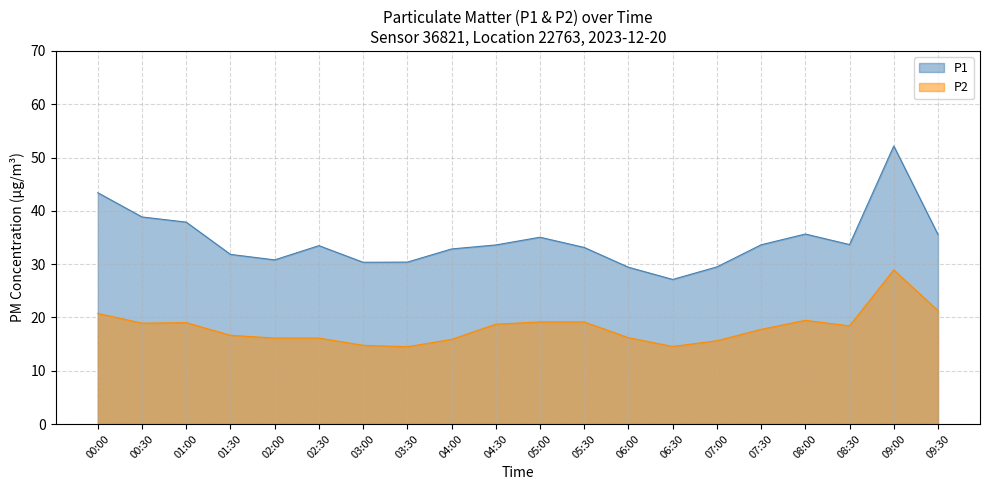

What is the lowest value of the P2 series?

14.5